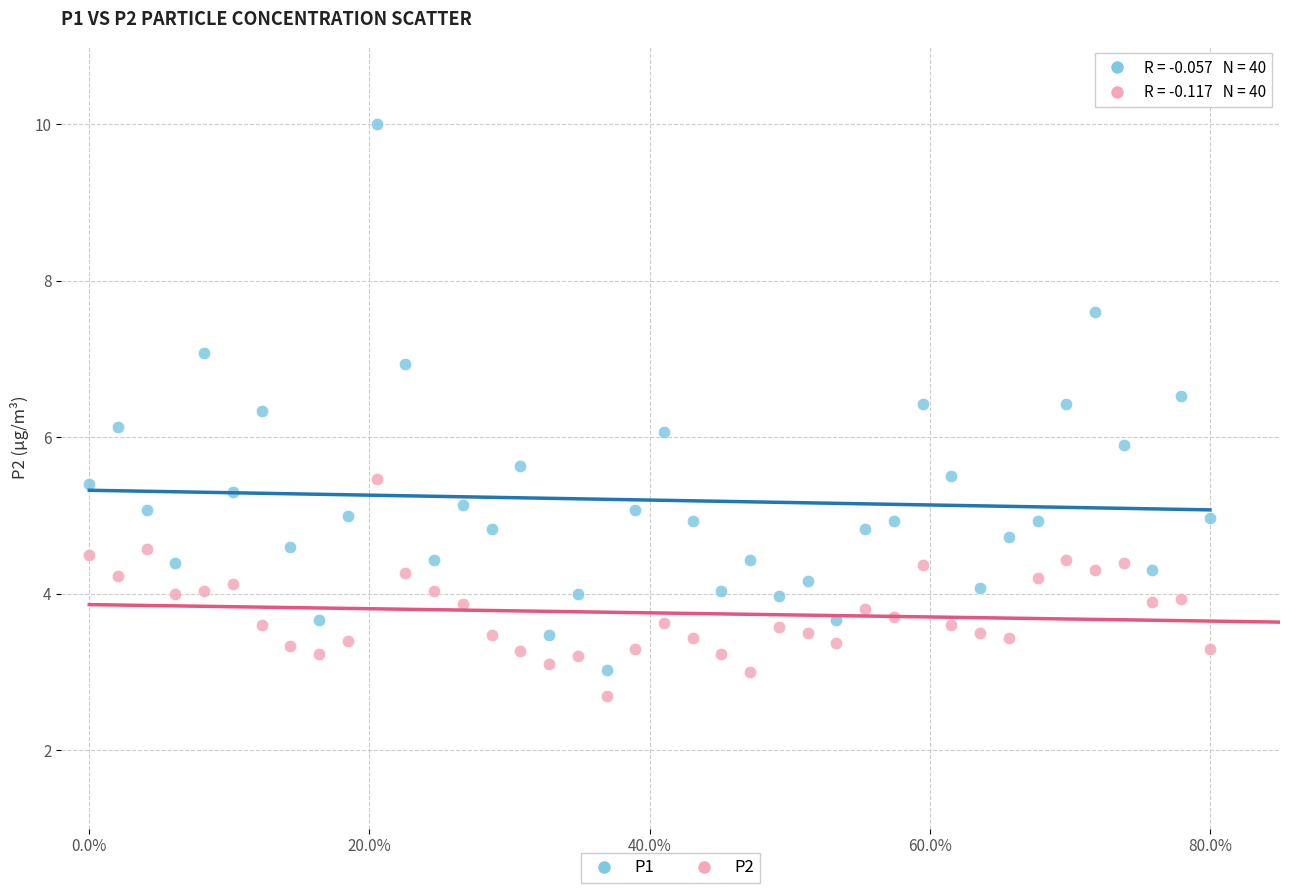

Across all data points, what is the range of Y values (max minus min)?

7.3